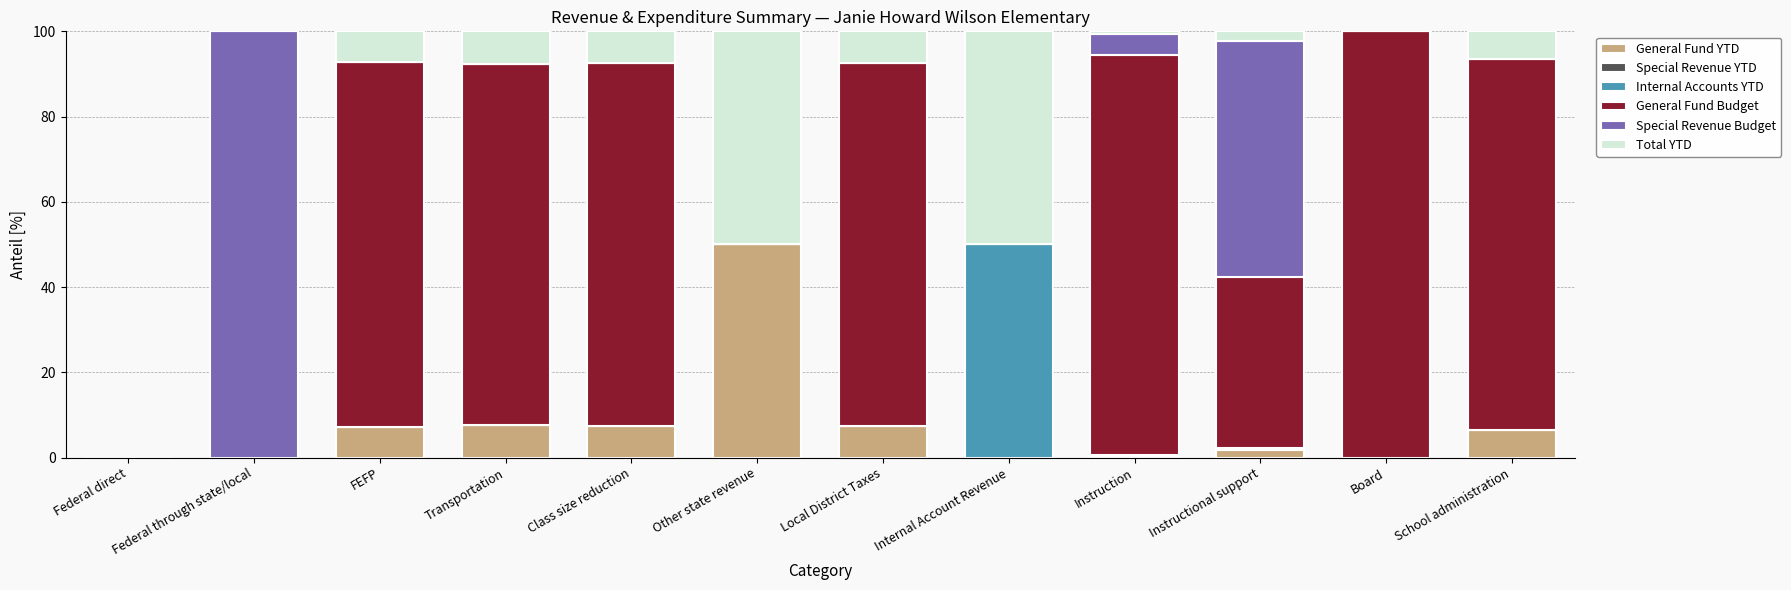

Which category has the highest value in the General Fund YTD series?

Other state revenue